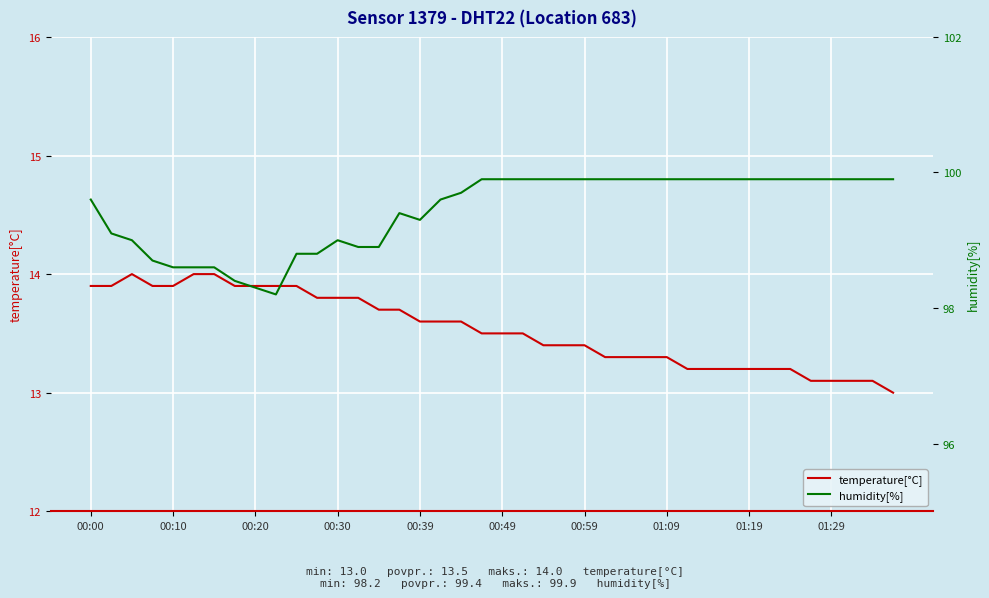

At which category is the sum across all series the highest?

00:00